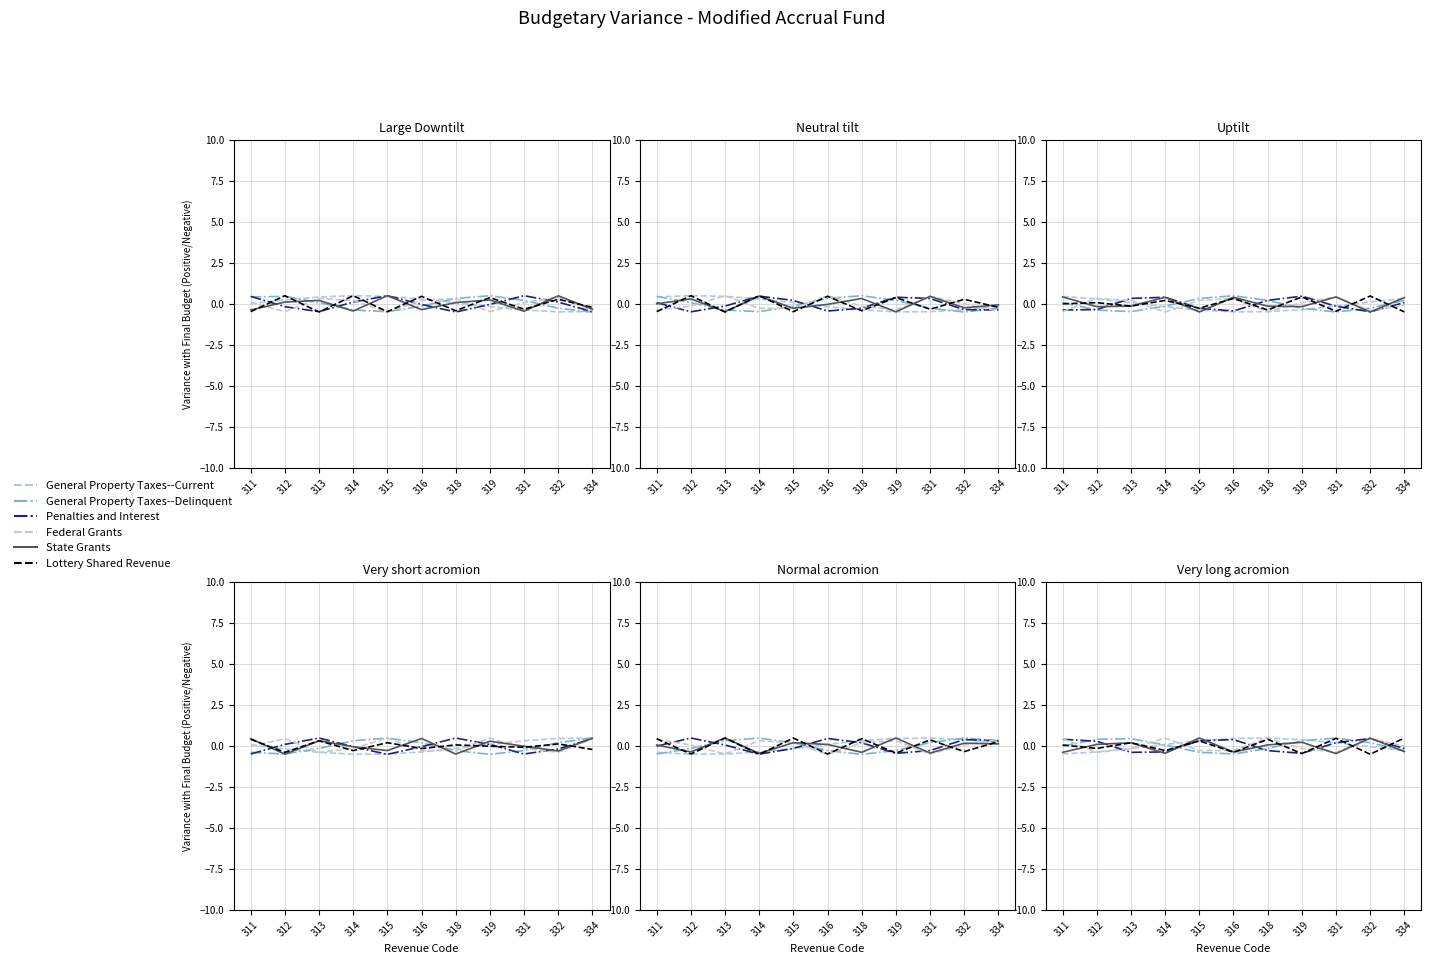

How many data points does each series have?

11